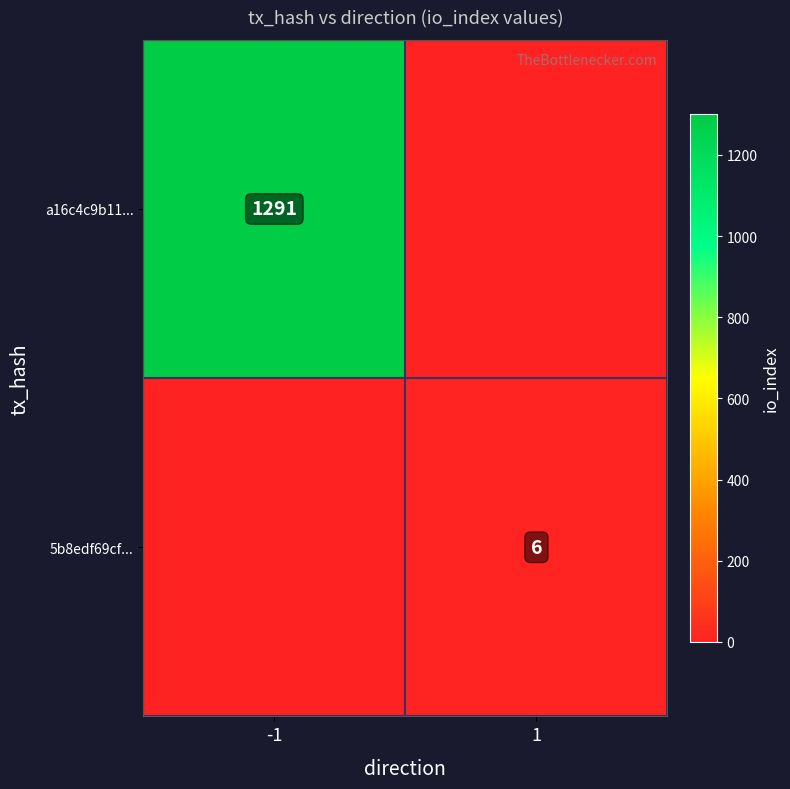

The value of a16c4c9b11... at -1 is 673. True or false?

False